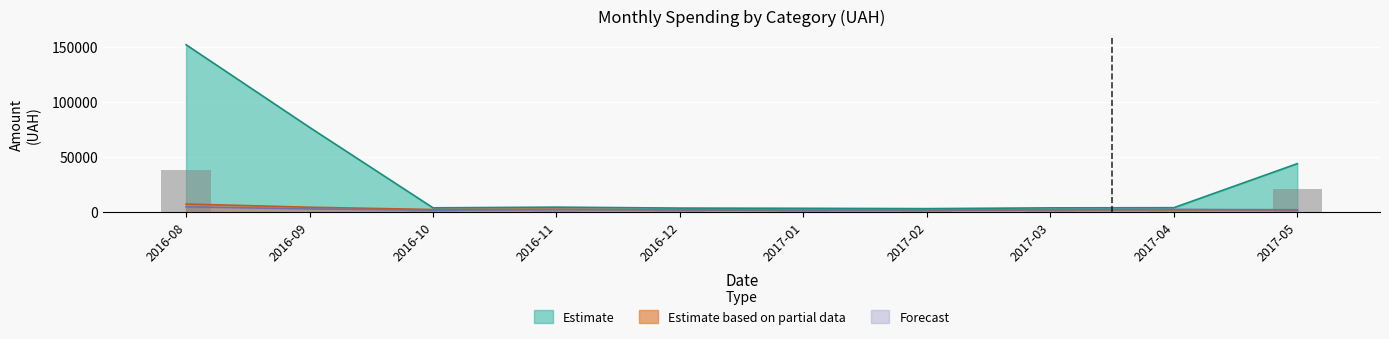

What is the highest value of the Estimate series?

152047.0